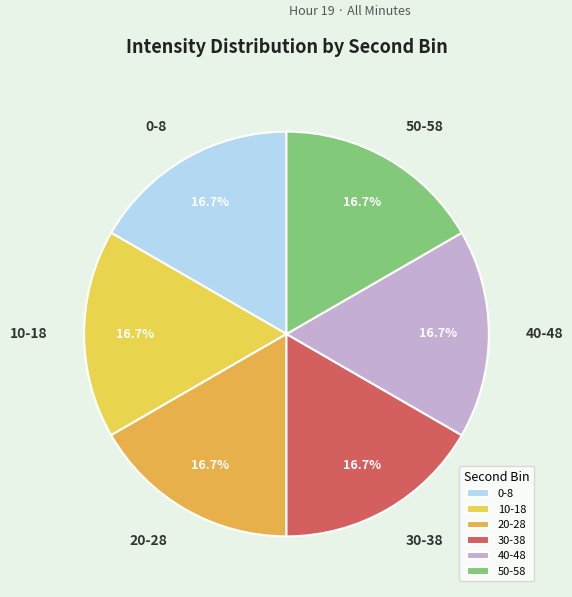

What is the ratio of the value at 40-48 to the value at 50-58?

1.0